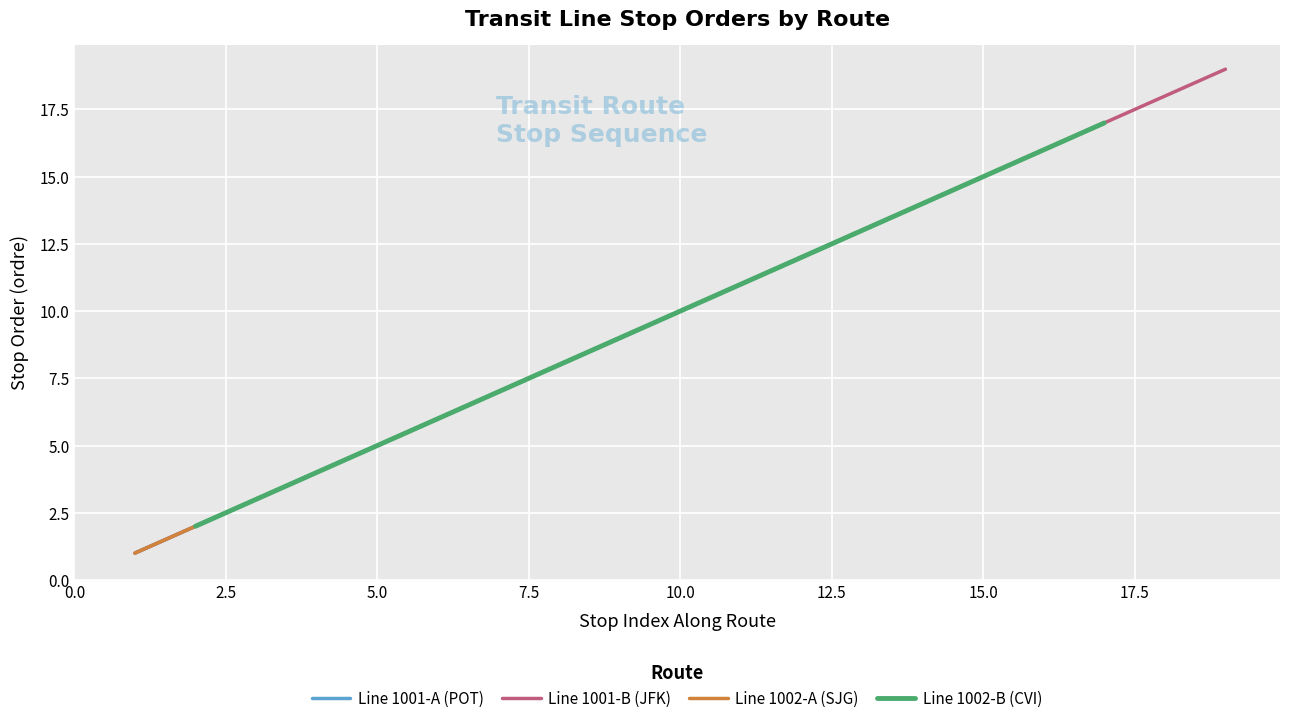

True or false: Line 1002-B (CVI) and Line 1002-A (SJG) intersect in this chart.

False